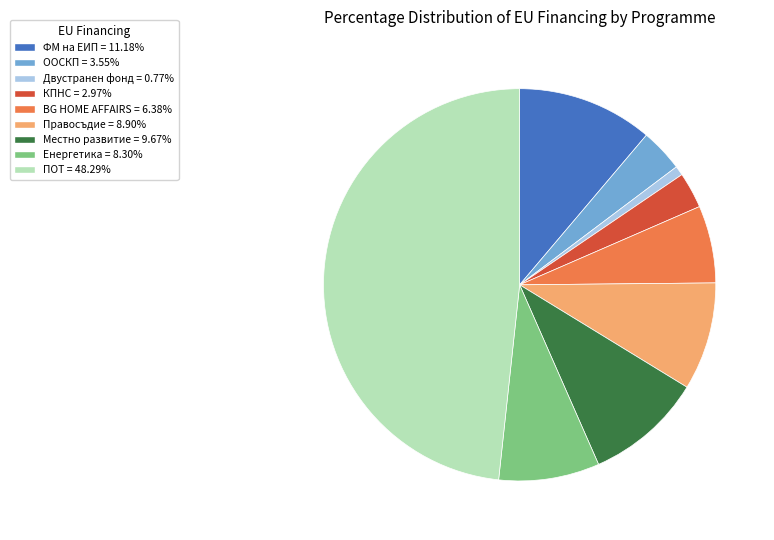

Which slice is the smallest?

Двустранен фонд